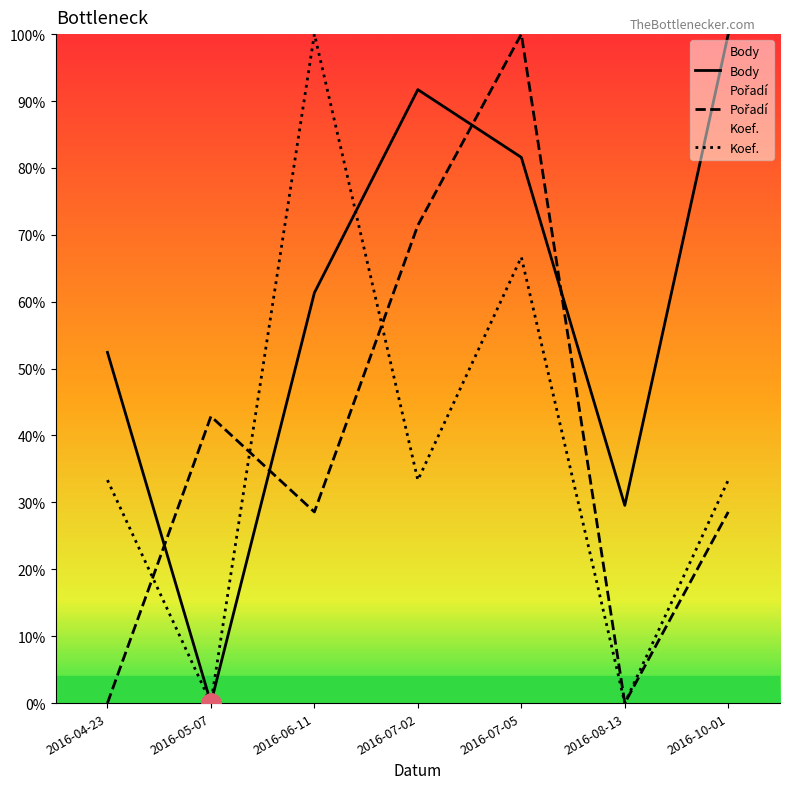

The Koef. series shows 48.3 at 2016-07-02. True or false?

False